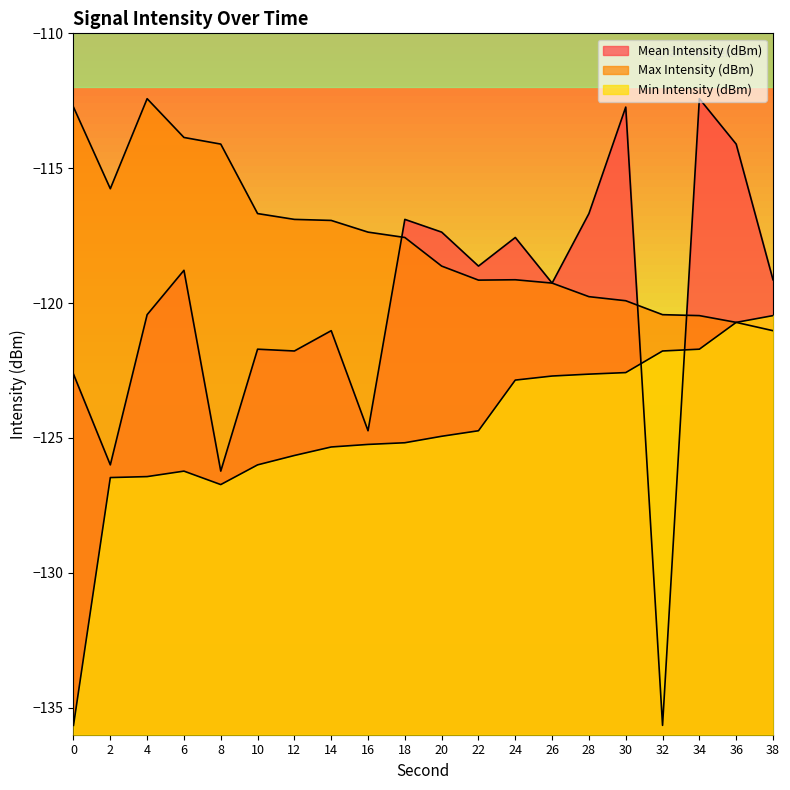

Reading left to right, extract all data points from this chart.

Mean Intensity (dBm): 0=-122.6	2=-126.0	4=-120.4	6=-118.8	8=-126.2	10=-121.7	12=-121.8	14=-121.0	16=-124.7	18=-116.9	20=-117.4	22=-118.6	24=-117.6	26=-119.3	28=-116.7	30=-112.7	32=-135.7	34=-112.4	36=-114.1	38=-119.1
Max Intensity (dBm): 0=-112.7	2=-115.8	4=-112.4	6=-113.9	8=-114.1	10=-116.7	12=-116.9	14=-116.9	16=-117.4	18=-117.6	20=-118.6	22=-119.1	24=-119.1	26=-119.3	28=-119.8	30=-119.9	32=-120.4	34=-120.5	36=-120.7	38=-121.0
Min Intensity (dBm): 0=-135.7	2=-126.5	4=-126.4	6=-126.2	8=-126.7	10=-126.0	12=-125.6	14=-125.3	16=-125.2	18=-125.2	20=-124.9	22=-124.7	24=-122.9	26=-122.7	28=-122.6	30=-122.6	32=-121.8	34=-121.7	36=-120.7	38=-120.5